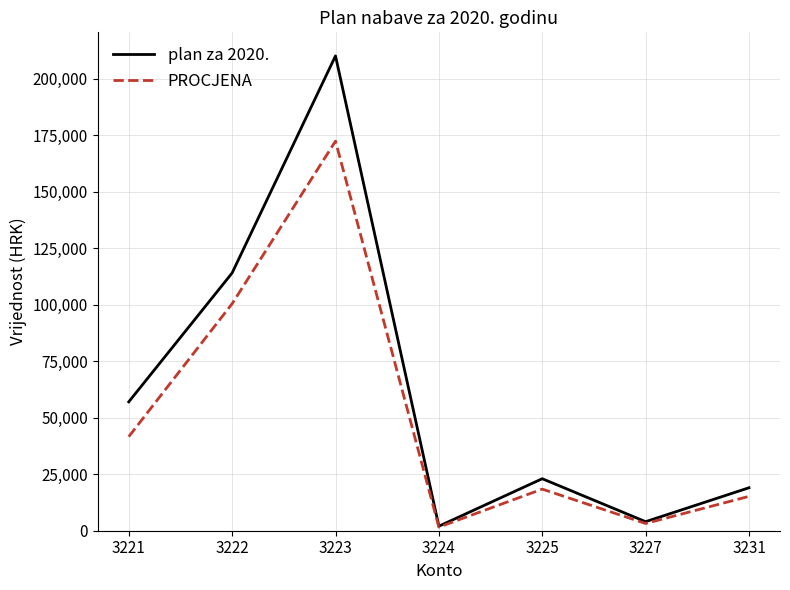

Rank the series by their maximum value, from lowest to highest.

PROCJENA, plan za 2020.